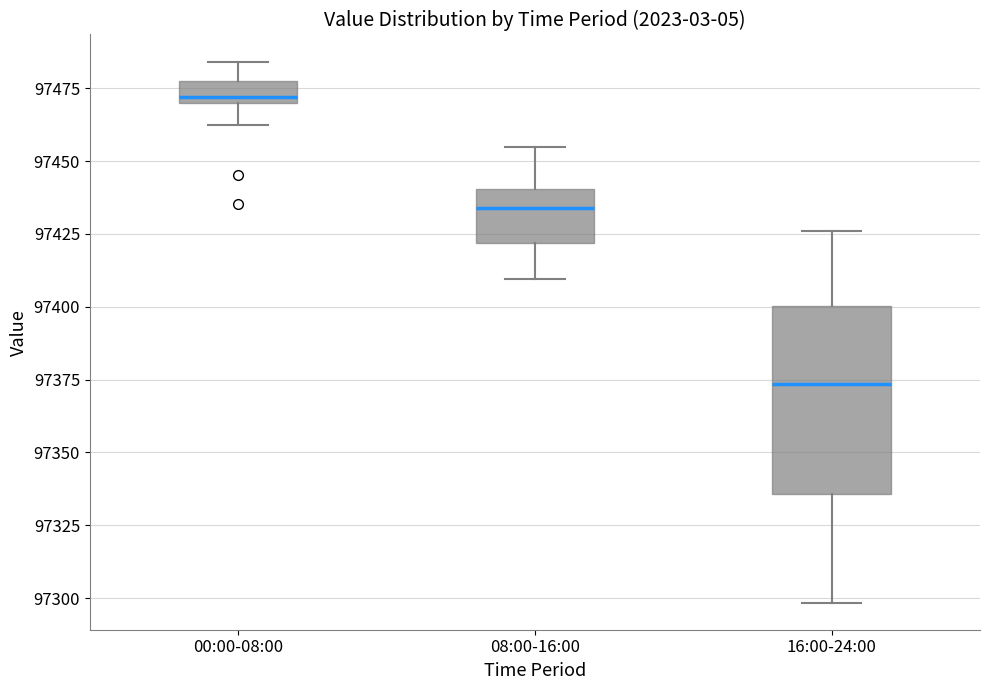

Reading left to right, read every box against the y-axis: the position of its median line, the range the box covers, and the ends of its whiskers. The values are not printed on the chart, so give them approximately, as read against the axis.

00:00-08:00: median 97470 (just above the box's lower edge), box 97470 to 97480, whiskers 97460 to 97485
08:00-16:00: median 97435, box 97420 to 97440, whiskers 97410 to 97455
16:00-24:00: median 97375, box 97335 to 97400, whiskers 97300 to 97425